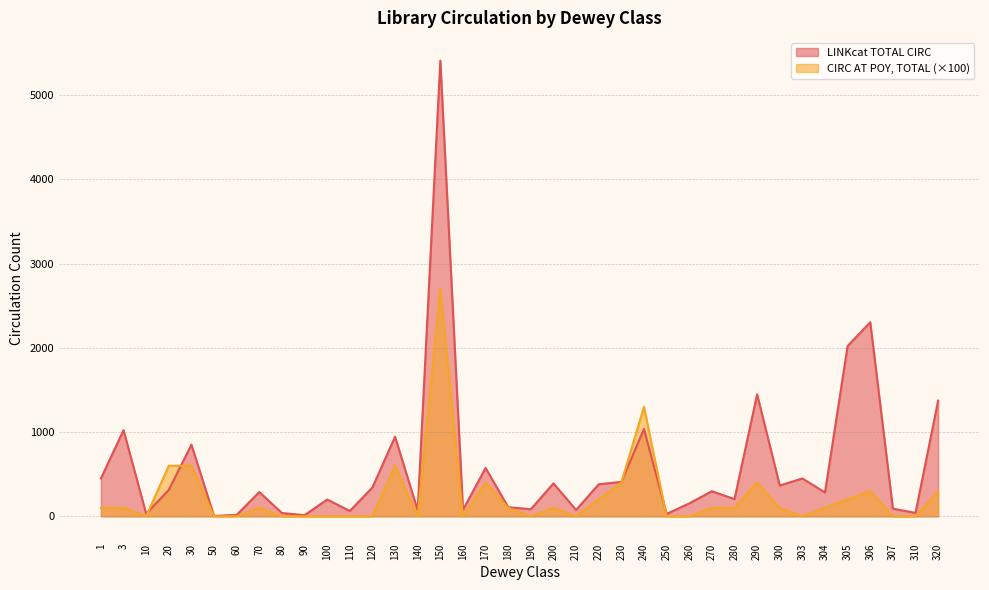

Between which two adjacent categories do CIRC AT POY, TOTAL and LINKcat TOTAL CIRC first intersect?

10 and 20